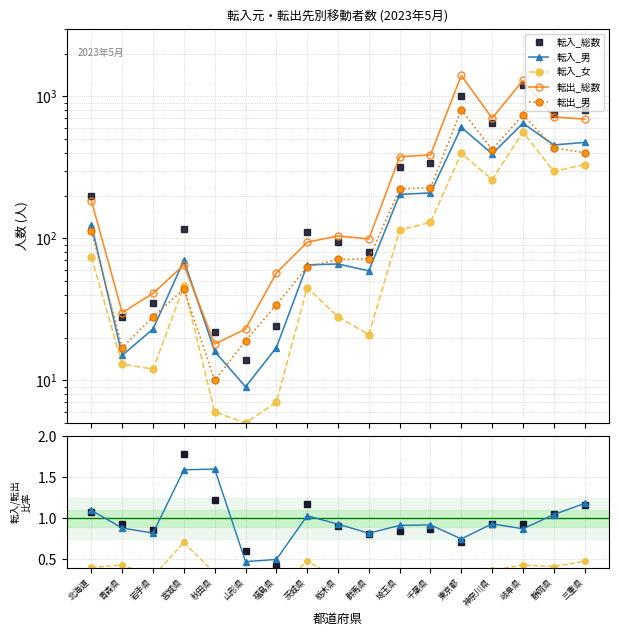

Reading right to left, extract all data points from this chart.

転入_総数: 三重県=805	静岡県=751	岐阜県=1208	神奈川県=653	東京都=1003	千葉県=339	埼玉県=318	群馬県=80	栃木県=94	茨城県=110	福島県=24	山形県=14	秋田県=22	宮城県=116	岩手県=35	青森県=28	北海道=198
転入_男: 三重県=474	静岡県=455	岐阜県=647	神奈川県=394	東京都=606	千葉県=209	埼玉県=204	群馬県=59	栃木県=66	茨城県=65	福島県=17	山形県=9	秋田県=16	宮城県=70	岩手県=23	青森県=15	北海道=124
転入_女: 三重県=331	静岡県=296	岐阜県=561	神奈川県=259	東京都=397	千葉県=130	埼玉県=114	群馬県=21	栃木県=28	茨城県=45	福島県=7	山形県=5	秋田県=6	宮城県=46	岩手県=12	青森県=13	北海道=74
転出_総数: 三重県=692	静岡県=716	岐阜県=1297	神奈川県=702	東京都=1405	千葉県=387	埼玉県=376	群馬県=99	栃木県=104	茨城県=94	福島県=57	山形県=23	秋田県=18	宮城県=65	岩手県=41	青森県=30	北海道=184
転出_男: 三重県=401	静岡県=435	岐阜県=741	神奈川県=422	東京都=808	千葉県=227	埼玉県=223	群馬県=72	栃木県=71	茨城県=63	福島県=34	山形県=19	秋田県=10	宮城県=44	岩手県=28	青森県=17	北海道=113